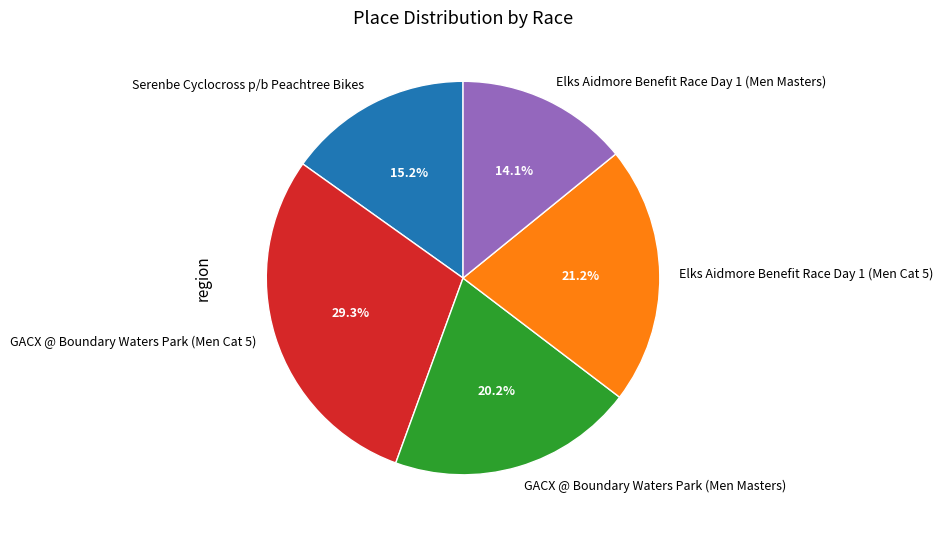

To the nearest percent, what percentage of the pie is GACX @ Boundary Waters Park (Men Cat 5)?

29%